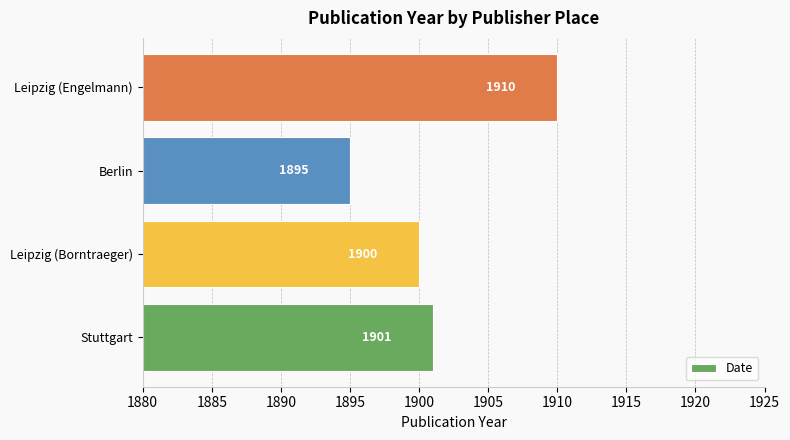

What is the difference between the maximum and minimum values?

15